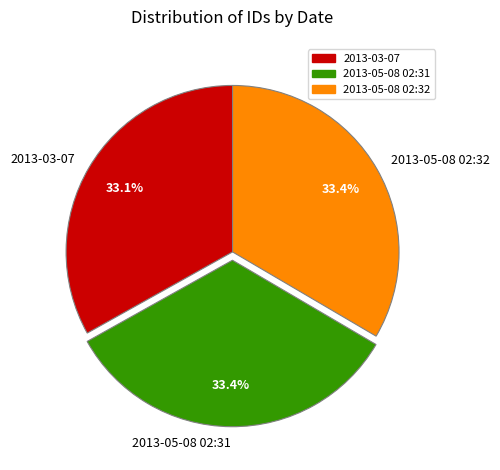

What percentage is the 2013-05-08 02:32 slice, to the nearest percent?

33%